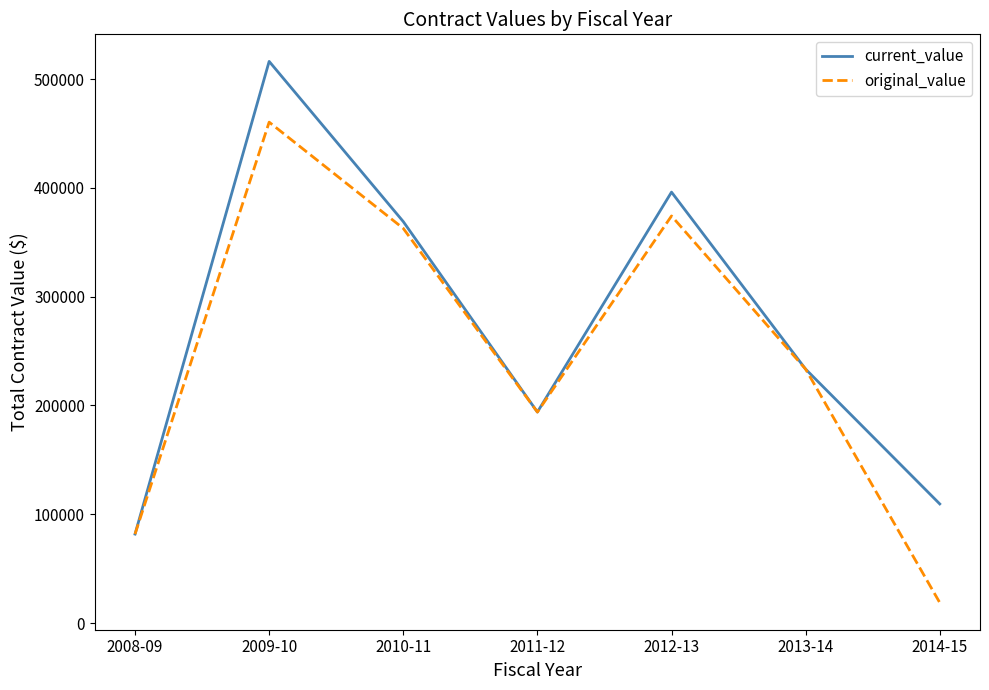

List the series in order of their overall mean, highest first.

current_value, original_value